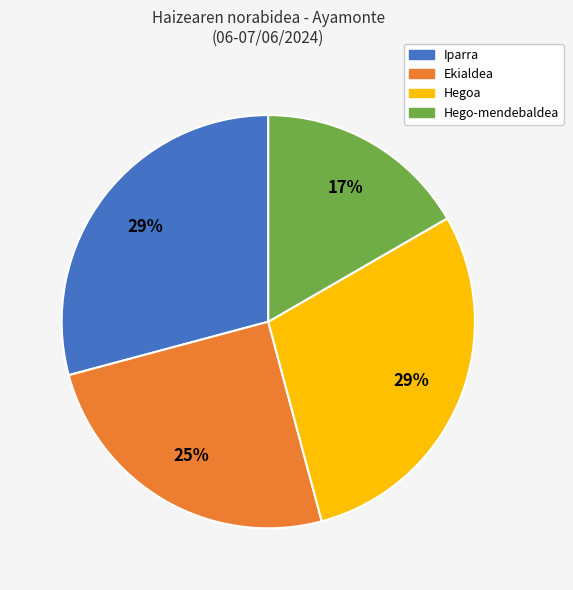

To the nearest percent, what is the average slice percentage?

25%